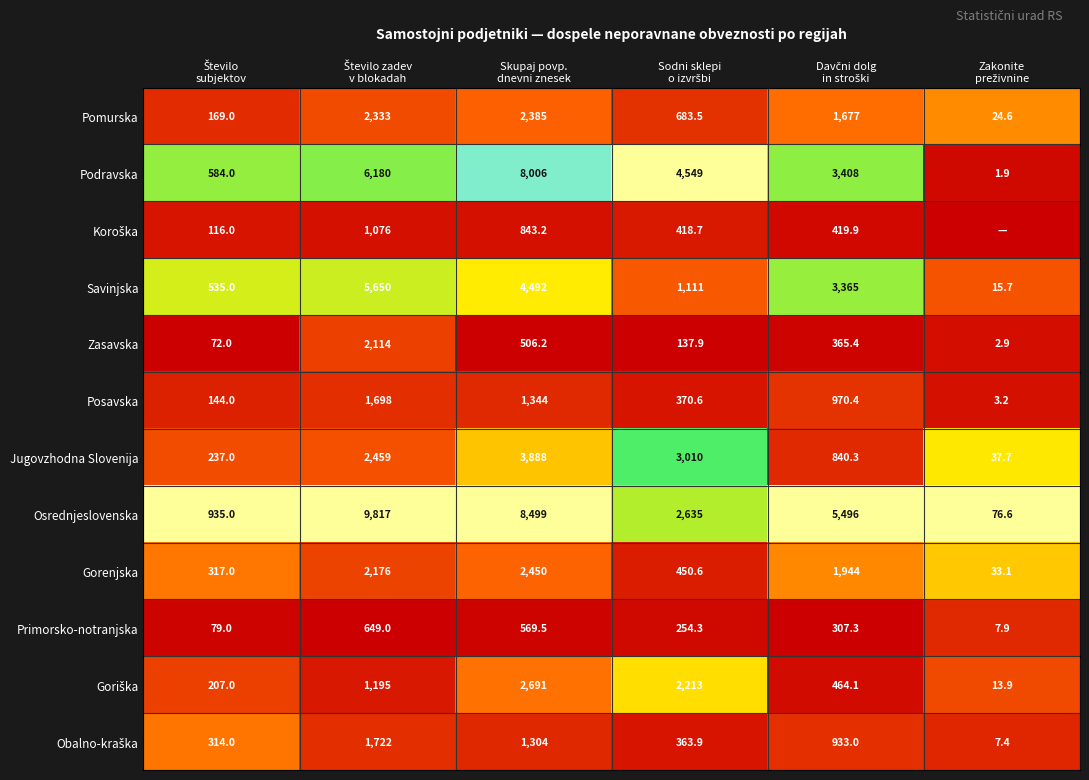

What is the difference between the maximum and minimum values in the Zasavska series?

2111.1